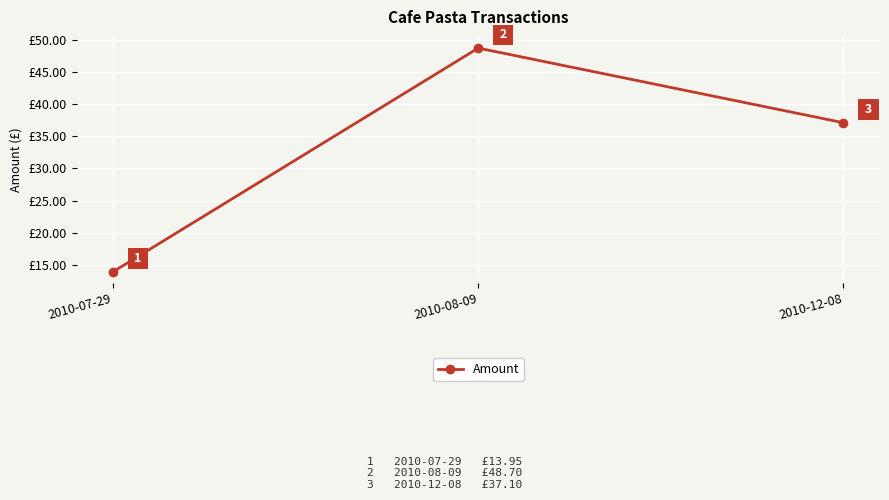

Between 2010-07-29 and 2010-08-09, which is larger?

2010-08-09